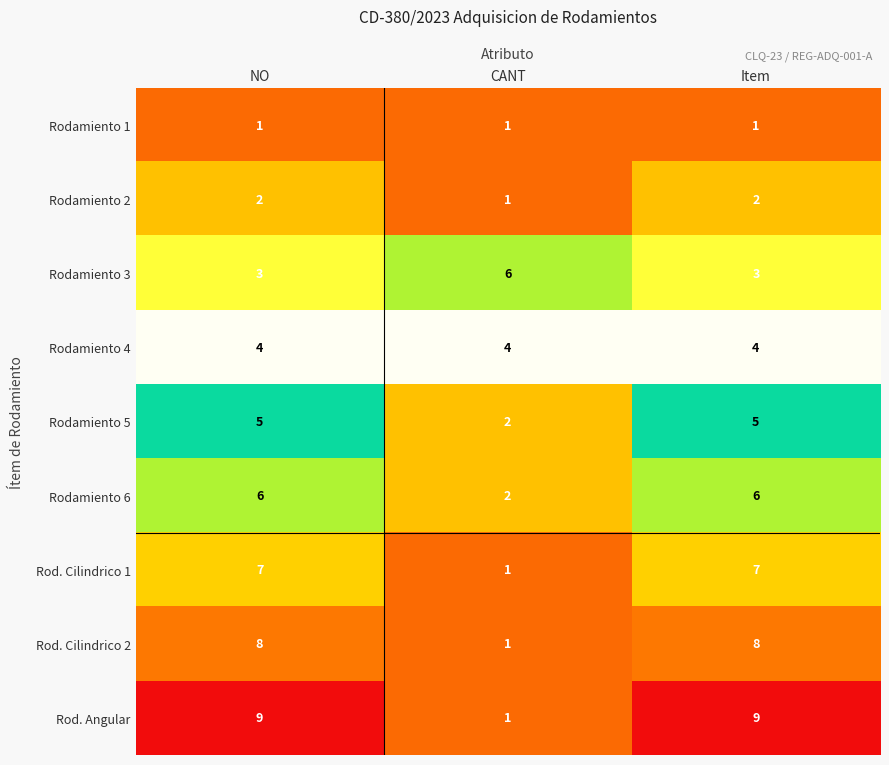

What is the smallest value displayed?

1